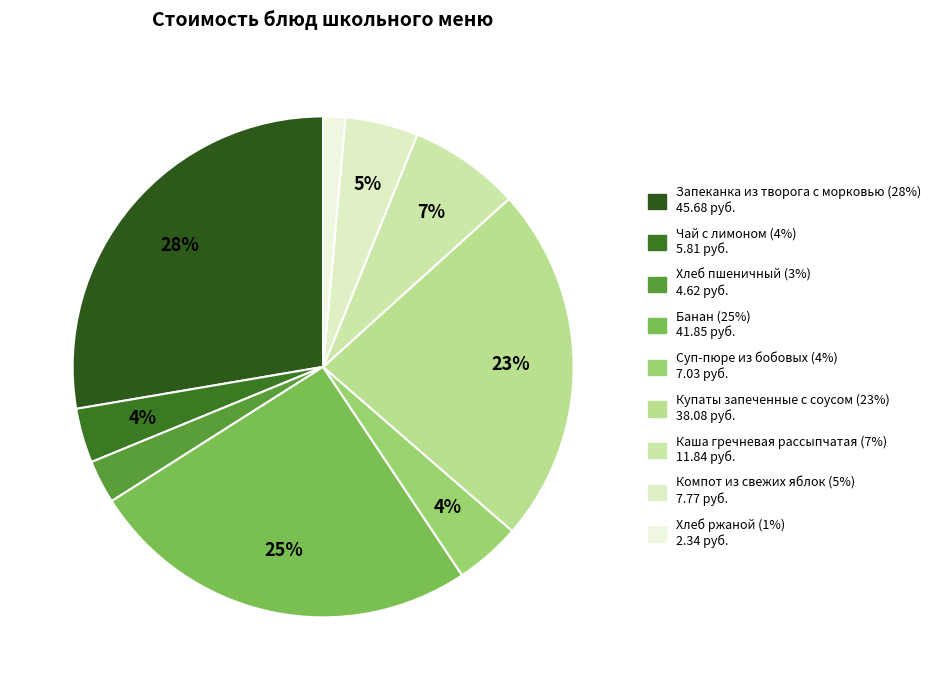

To the nearest percent, what portion does Банан represent?

25%